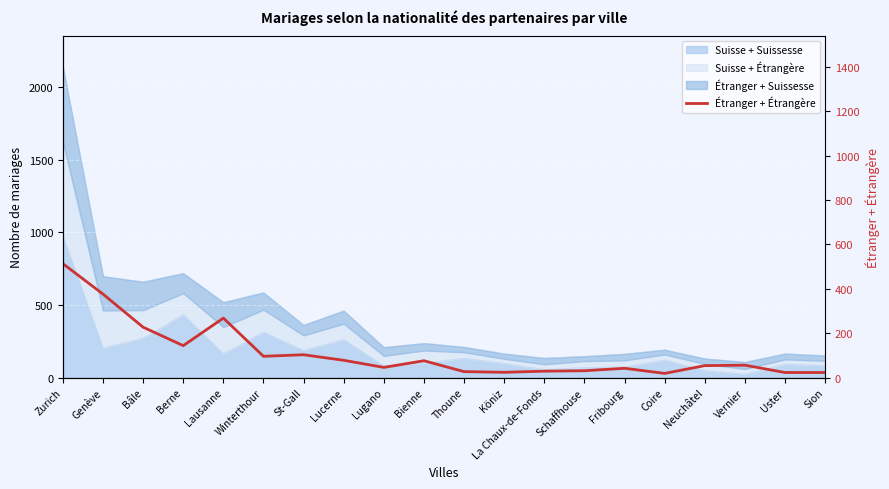

Rank the categories by value from lowest to highest.

Coire, Uster, Sion, Köniz, Thoune, La Chaux-de-Fonds, Schaffhouse, Fribourg, Lugano, Neuchâtel, Vernier, Bienne, Lucerne, Winterthour, St-Gall, Berne, Bâle, Lausanne, Genève, Zurich